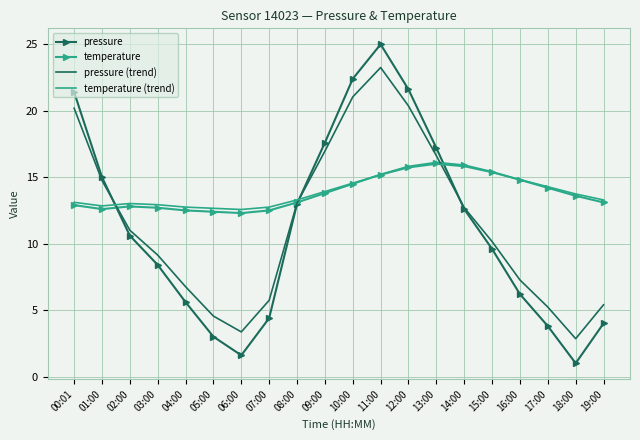

At which category is the sum across all series the highest?

11:00